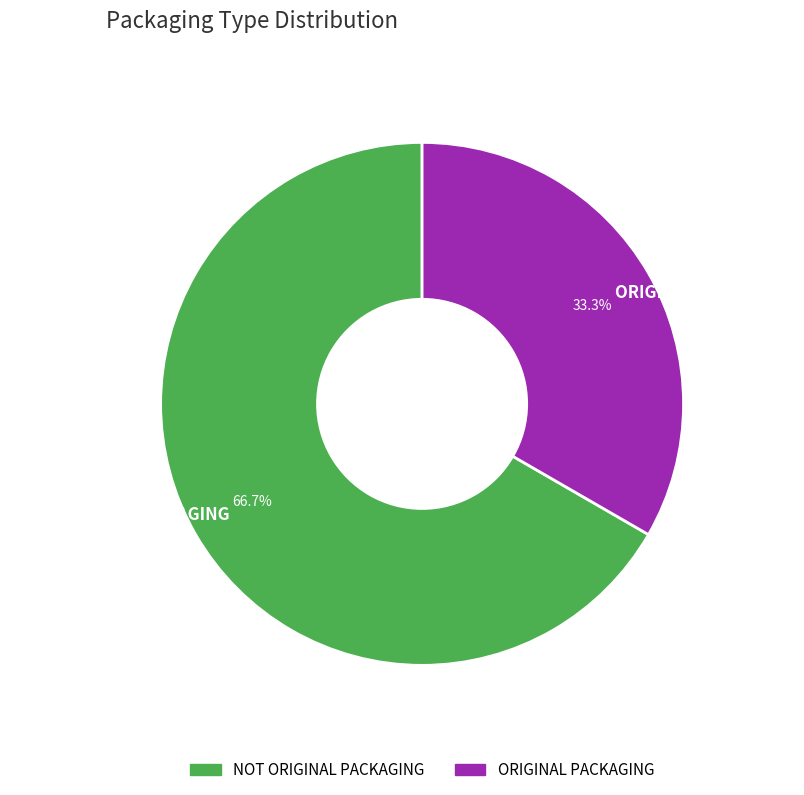

What percentage is NOT represented by ORIGINAL PACKAGING?

66.7%